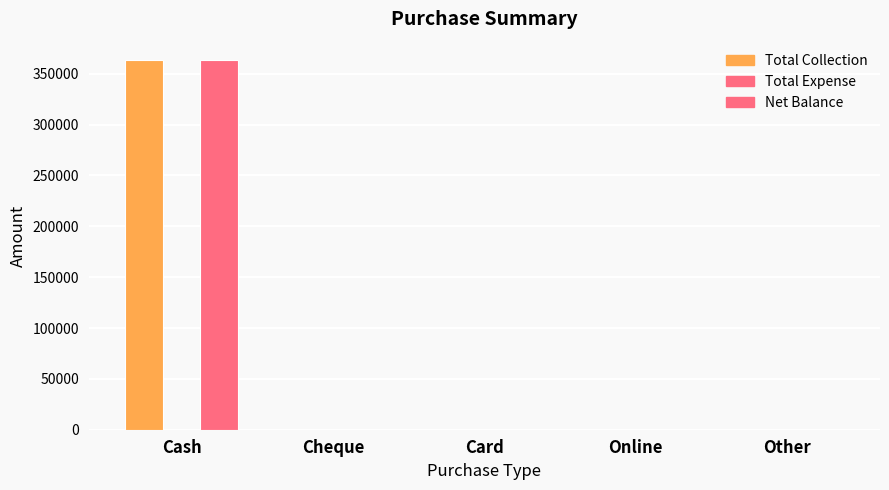

Does the chart contain stacked bars?

No